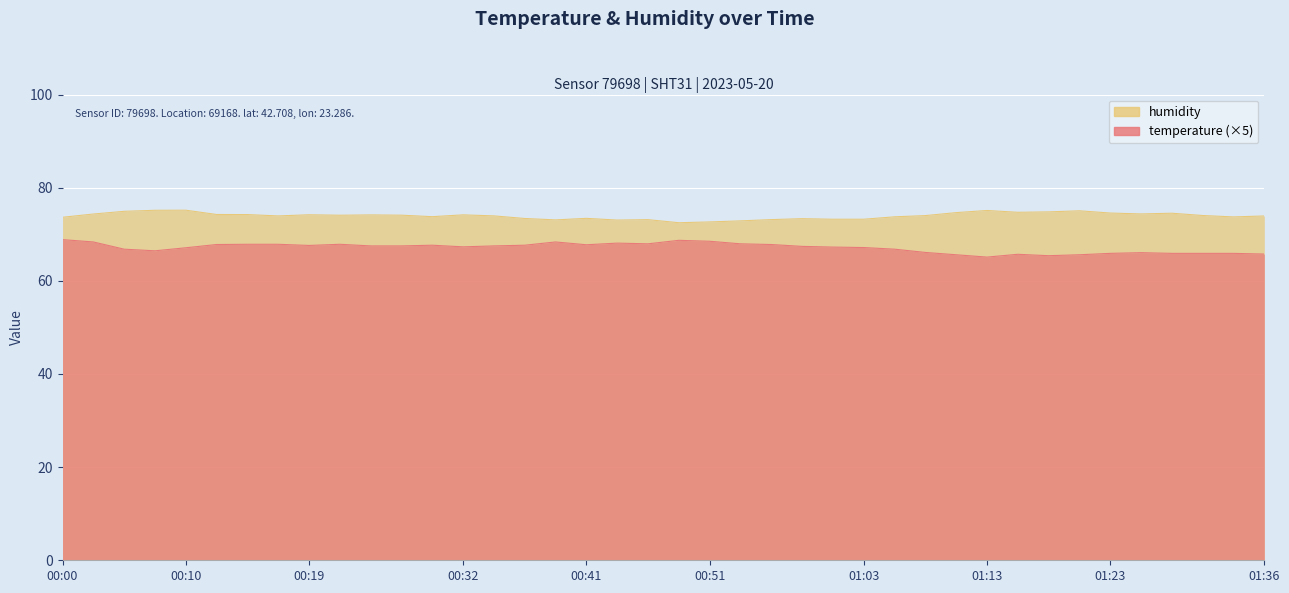

At which label does temperature first exceed 67?

00:00